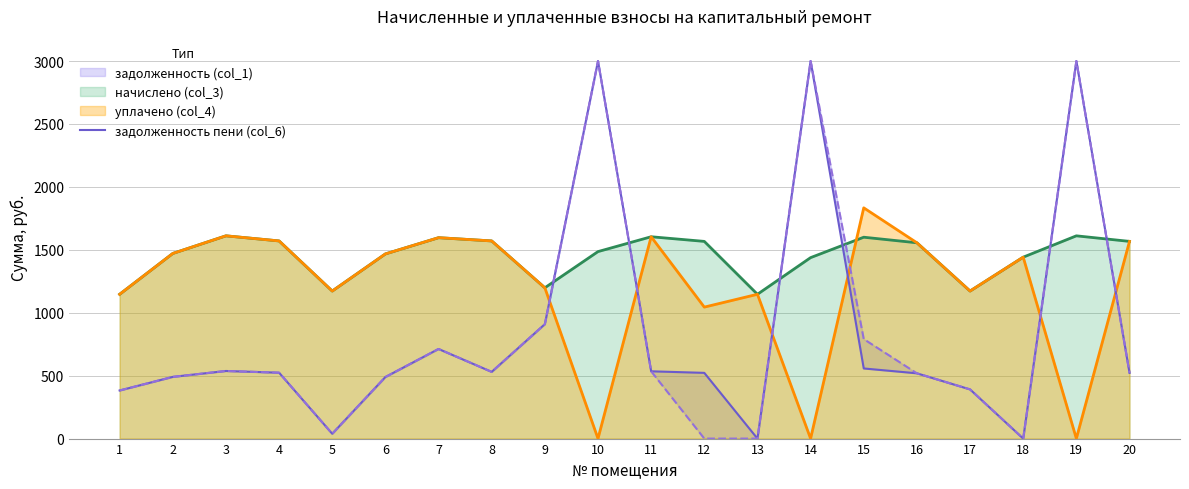

How many values are above zero?

18